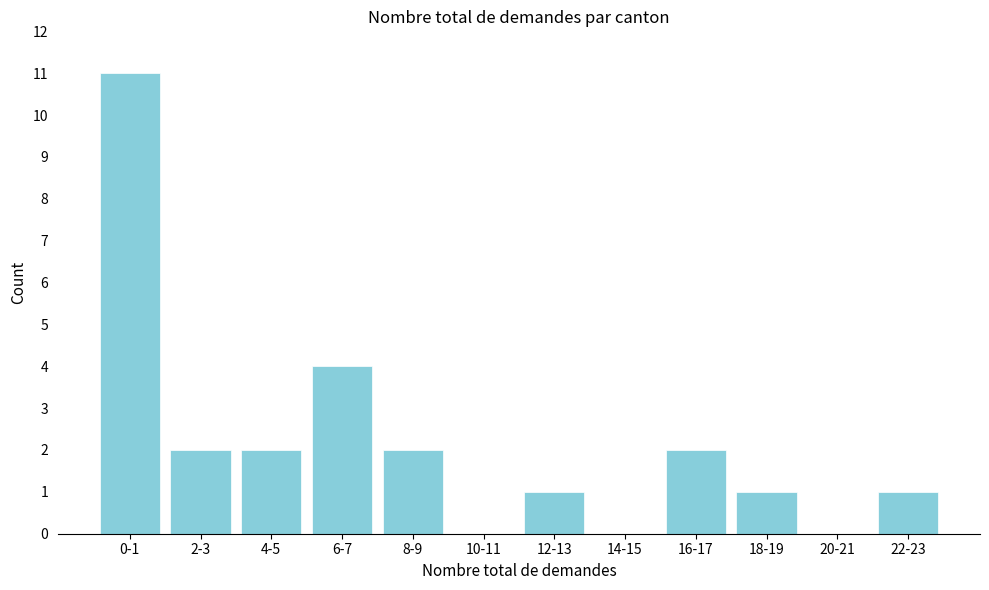

Reading right to left, what are all the values shown in this chart?

22-23=1	20-21=0	18-19=1	16-17=2	14-15=0	12-13=1	10-11=0	8-9=2	6-7=4	4-5=2	2-3=2	0-1=11